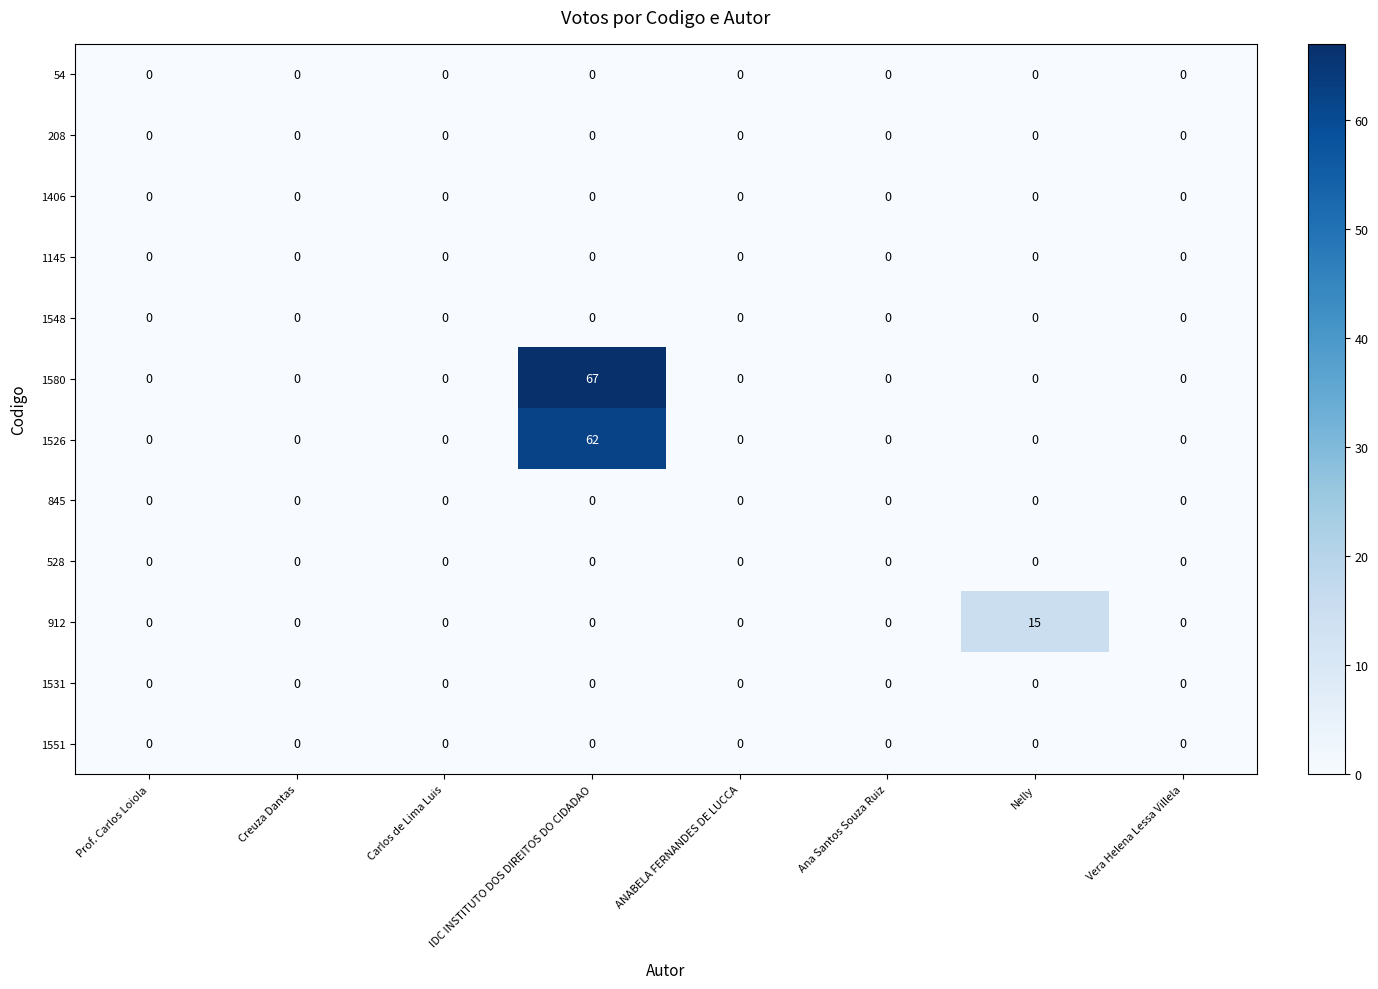

The value of 528 at Nelly is 0. True or false?

True